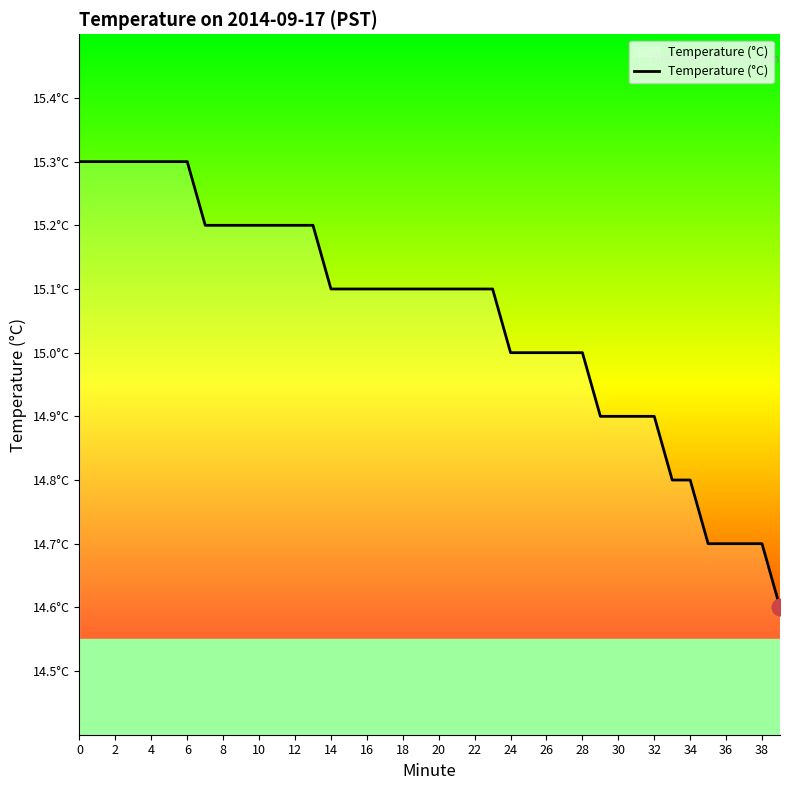

What is the difference between the maximum and minimum values?

0.7